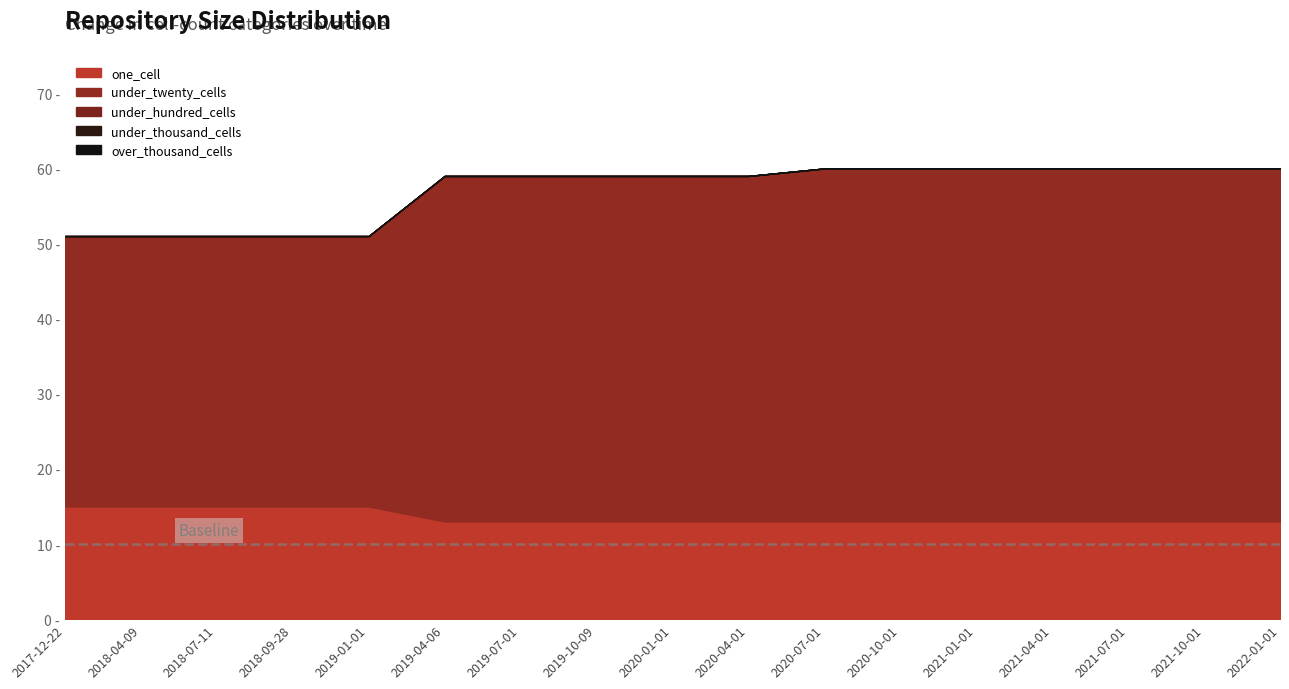

What position from the right is 2021-10-01?

2